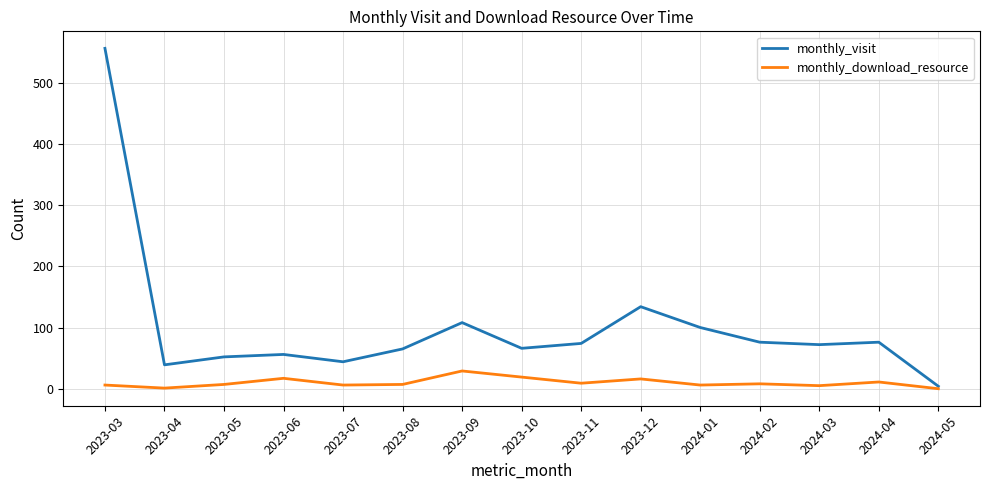

Rank the series by their maximum value, from highest to lowest.

monthly_visit, monthly_download_resource